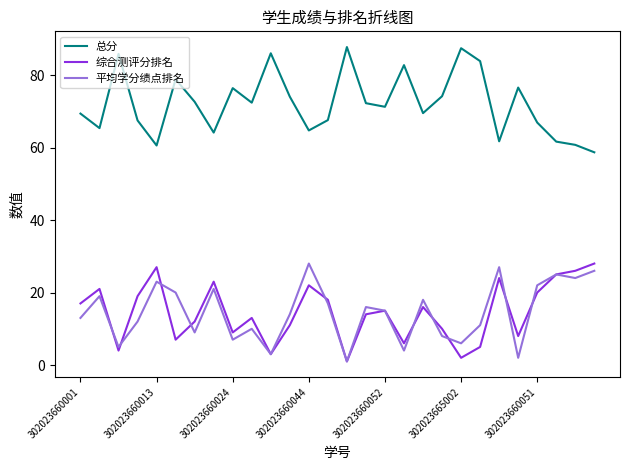

What is the highest value of the 综合测评分排名 series?

28.0